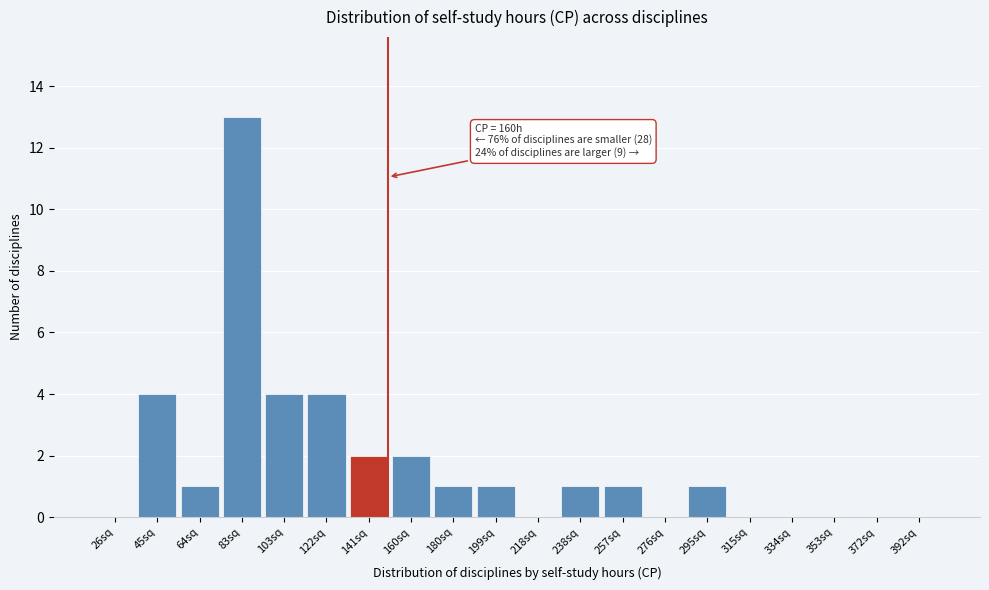

Reading right to left, extract all data points from this chart.

392sq=0	372sq=0	353sq=0	334sq=0	315sq=0	295sq=1	276sq=0	257sq=1	238sq=1	218sq=0	199sq=1	180sq=1	160sq=2	141sq=2	122sq=4	103sq=4	83sq=13	64sq=1	45sq=4	26sq=0